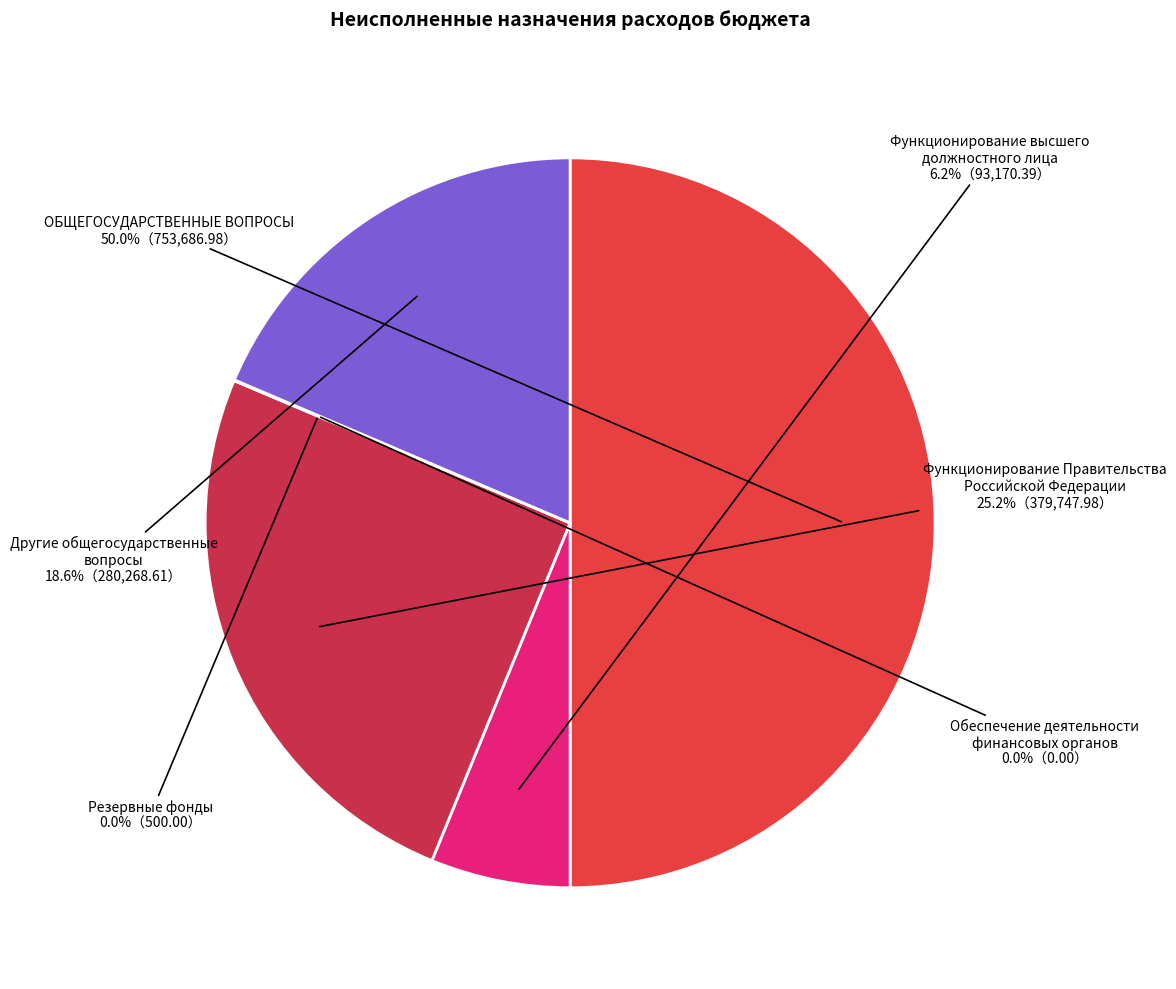

To the nearest percent, what is the difference between the largest and smallest slice percentages?

50%